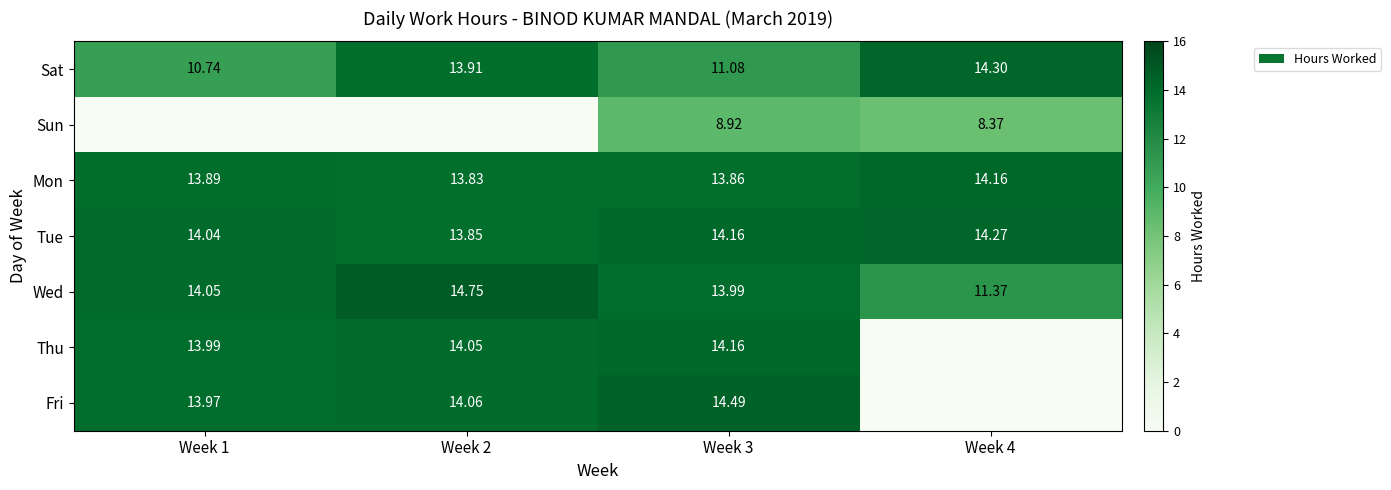

Is the value of Wed at Week 3 greater than the value of Thu at Week 2?

No